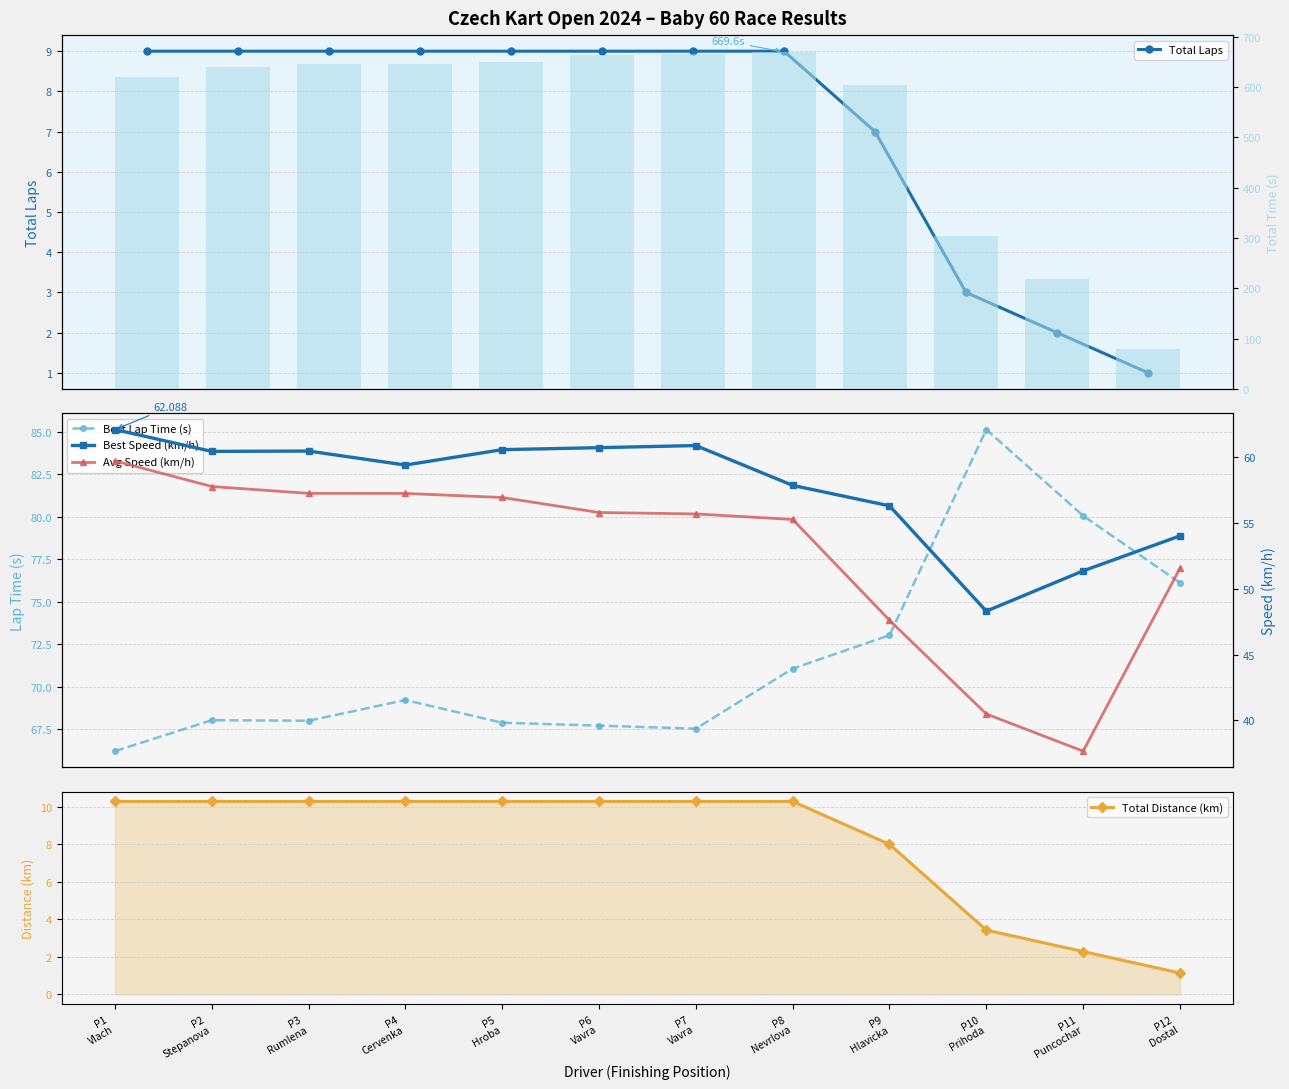

Read the Best Lap Time (s) value at P9
Hlavicka.

73.0